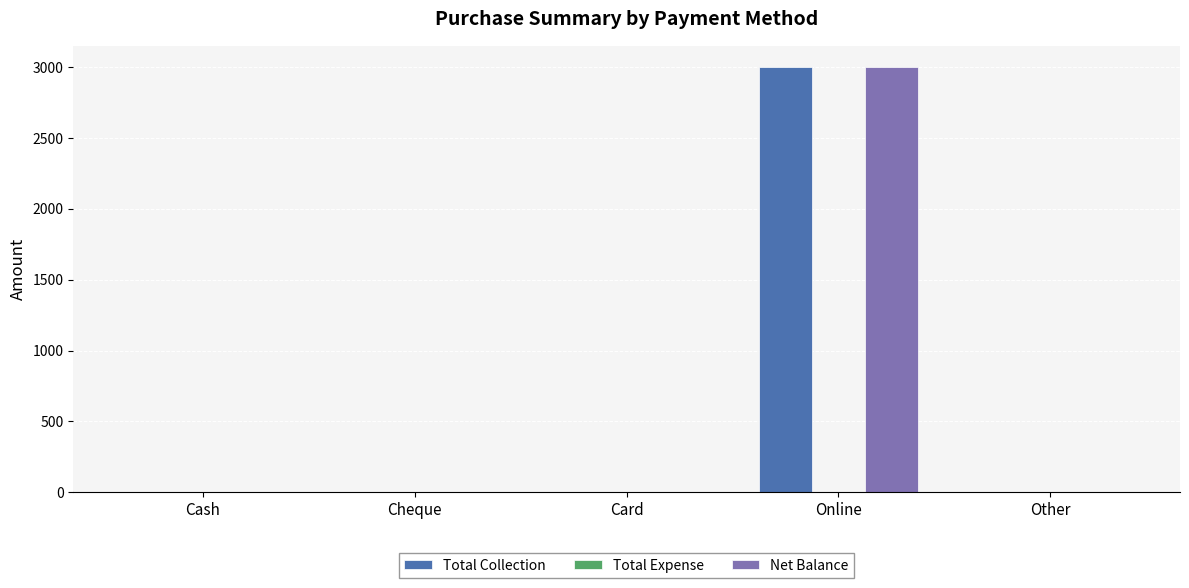

At which category is the sum across all series the highest?

Online